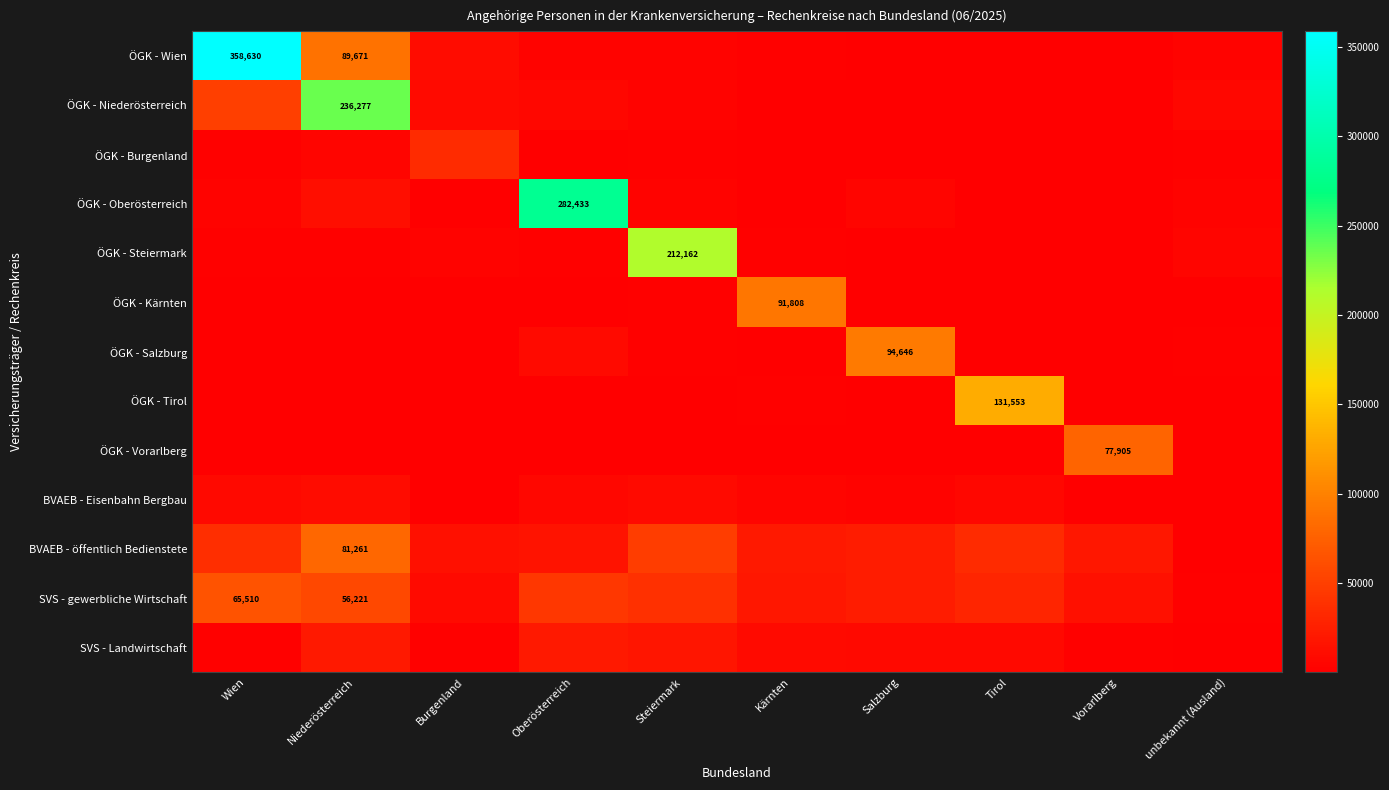

The ÖGK - Burgenland series shows 1543 at Niederösterreich. True or false?

False